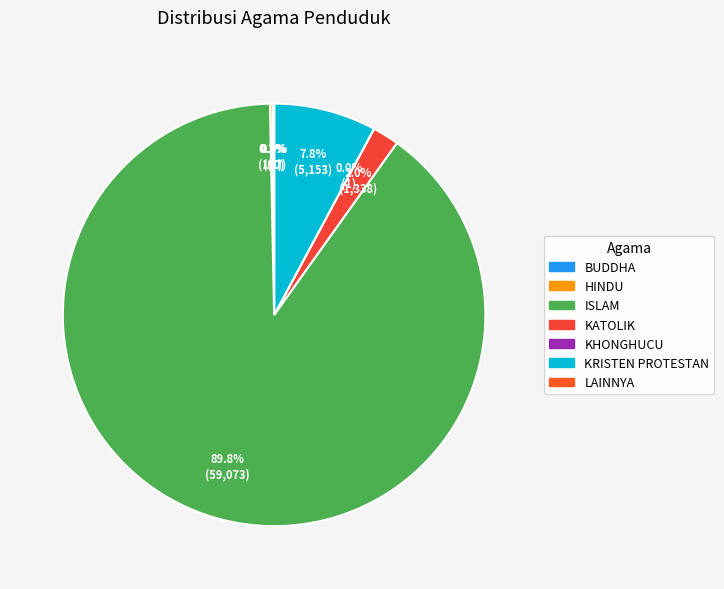

How many segments does this pie chart have?

7